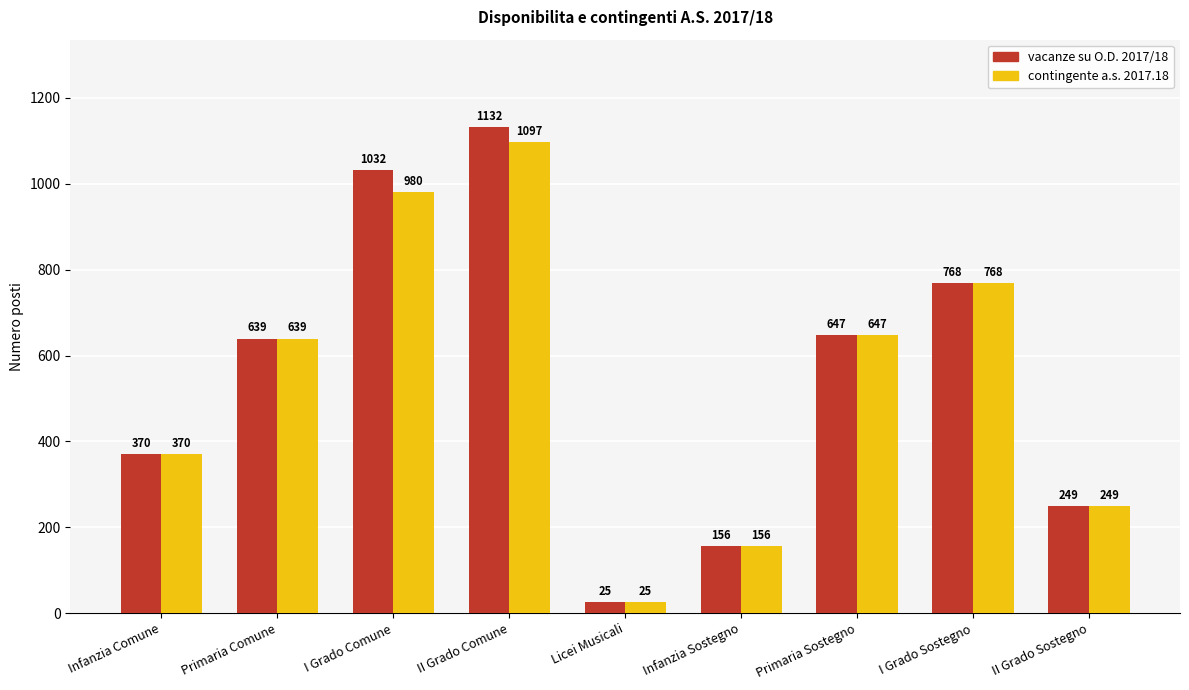

What is the label of the 4th bar from the left?

II Grado Comune